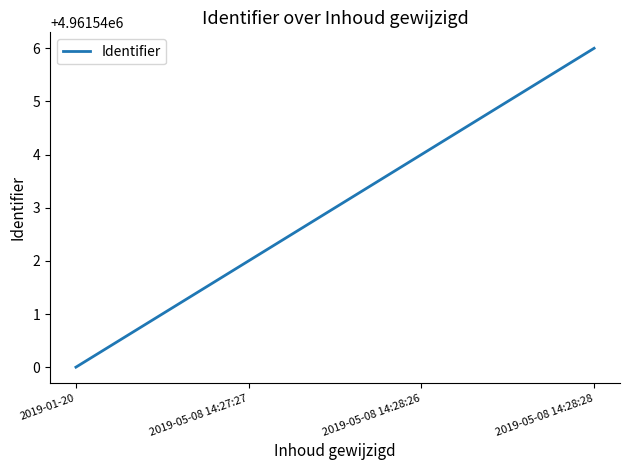

What position from the left is 2019-05-08 14:28:28?

4